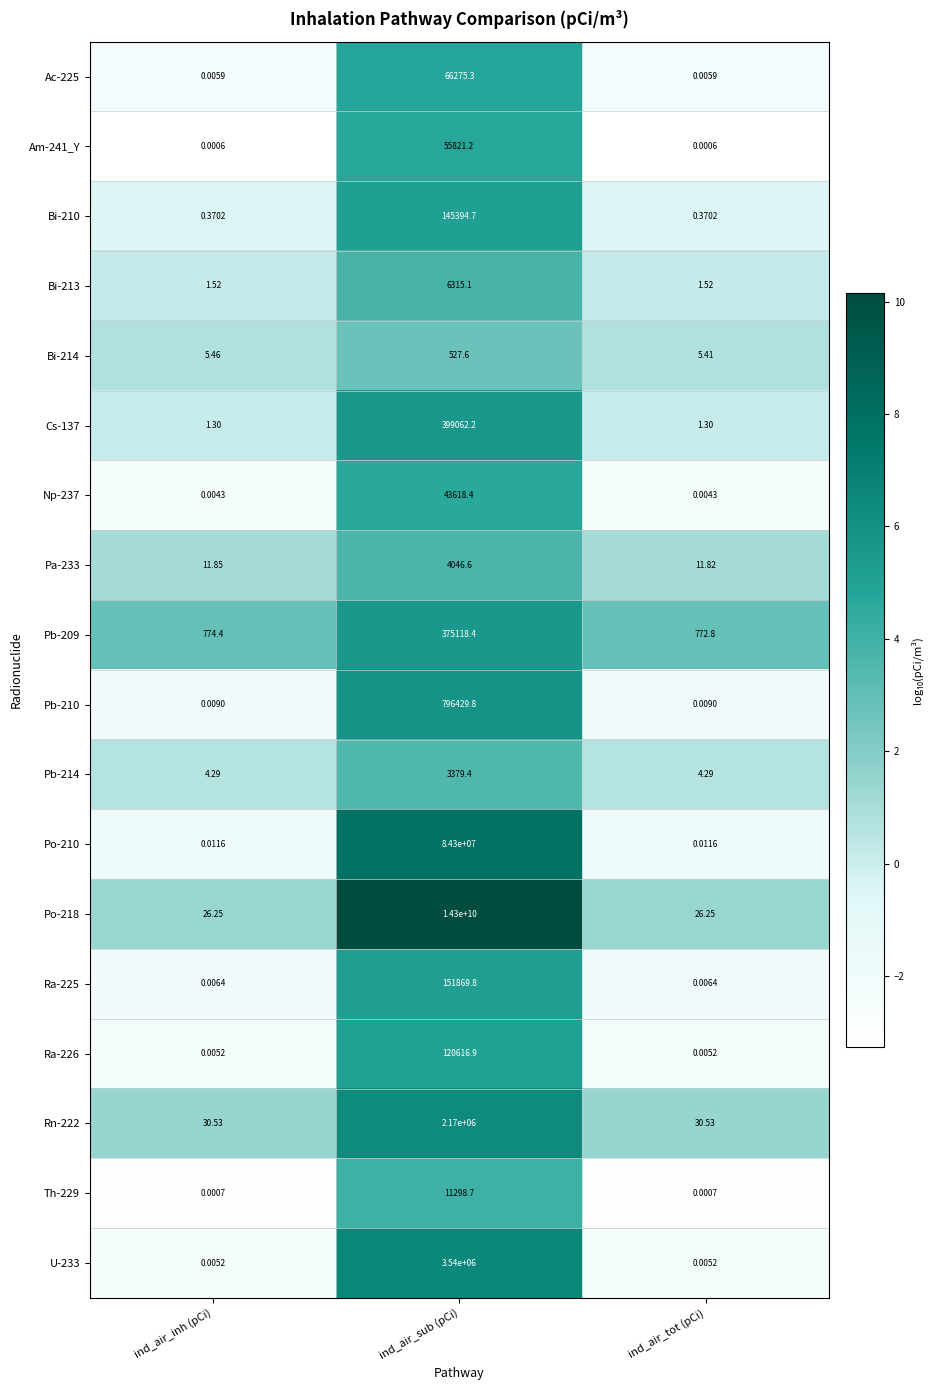

Is the value of Pa-233 at ind_air_inh (pCi) greater than the value of Ra-226 at ind_air_inh (pCi)?

Yes